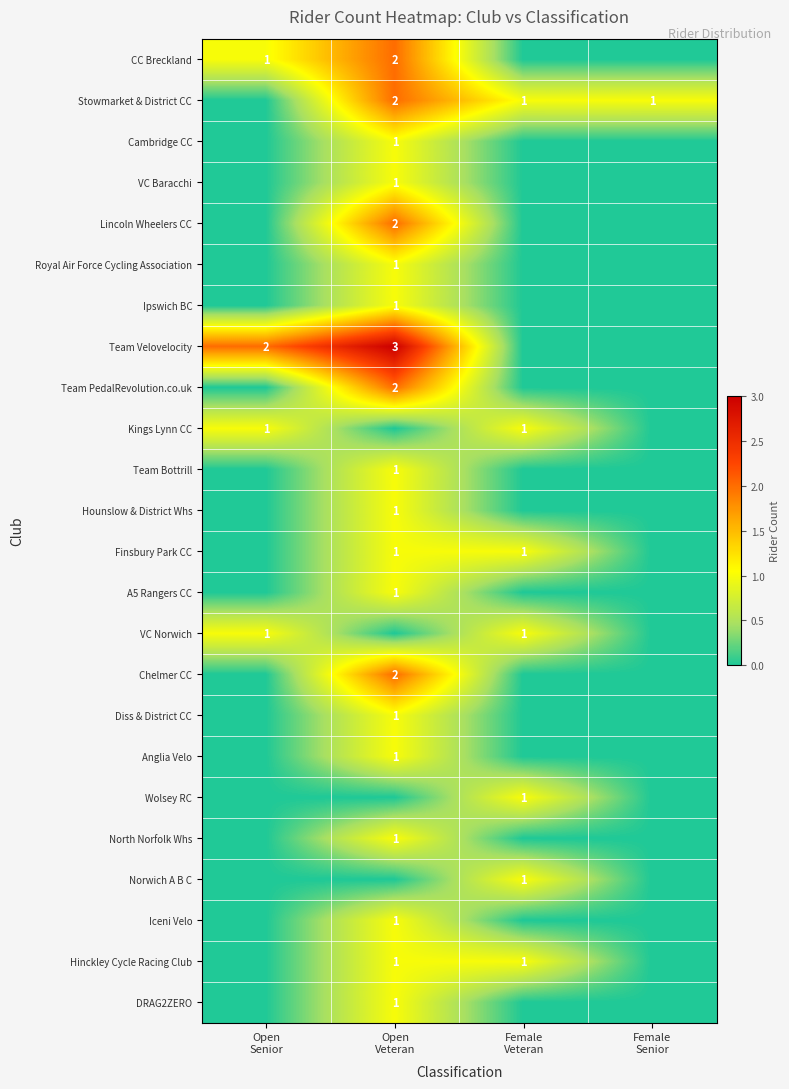

At Female Veteran, list the series in order from smallest to largest.

CC Breckland, Cambridge CC, VC Baracchi, Lincoln Wheelers CC, Royal Air Force Cycling Association, Ipswich BC, Team Velovelocity, Team PedalRevolution.co.uk, Team Bottrill, Hounslow & District Whs, A5 Rangers CC, Chelmer CC, Diss & District CC, Anglia Velo, North Norfolk Whs, Iceni Velo, DRAG2ZERO, Stowmarket & District CC, Kings Lynn CC, Finsbury Park CC, VC Norwich, Wolsey RC, Norwich A B C, Hinckley Cycle Racing Club